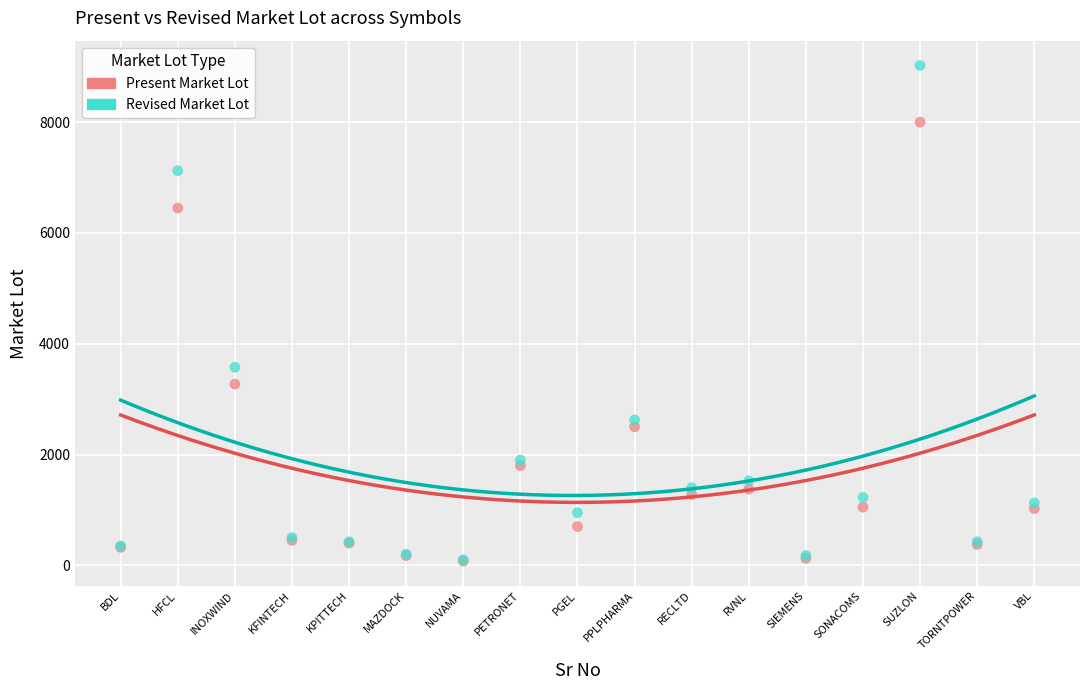

What are all the series names shown in the legend?

Present Market Lot, Revised Market Lot